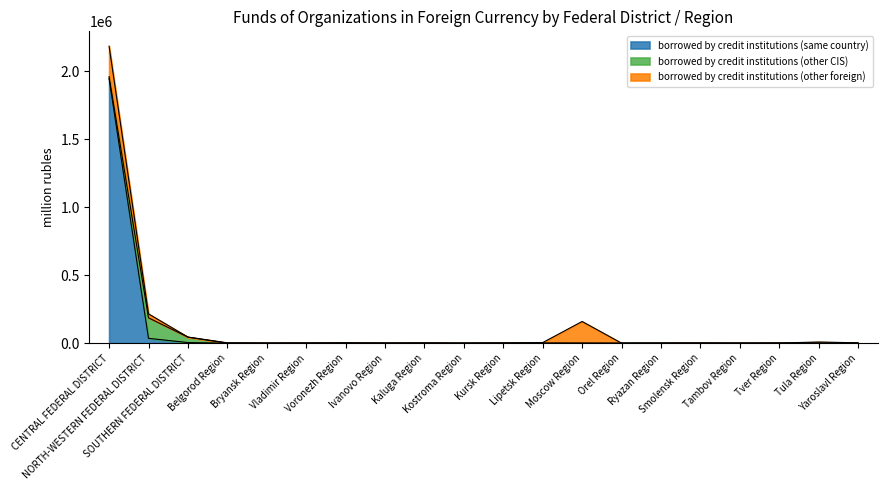

What is the label of the 5th point from the left?

Bryansk Region